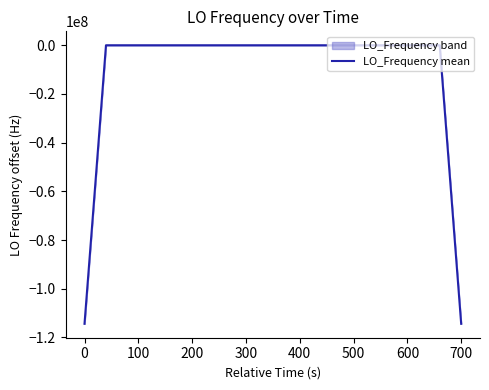

What is the minimum value for LO_Frequency mean?

-114418799.5